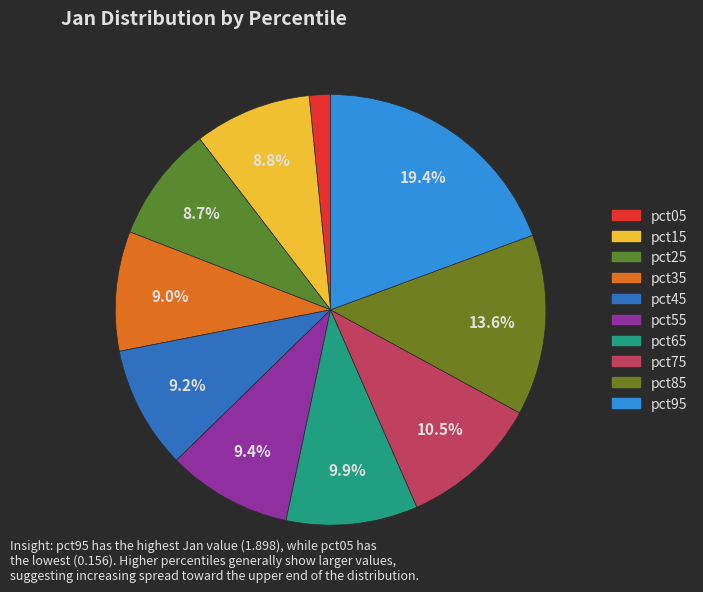

What portion of the pie excludes pct75?

89.5%